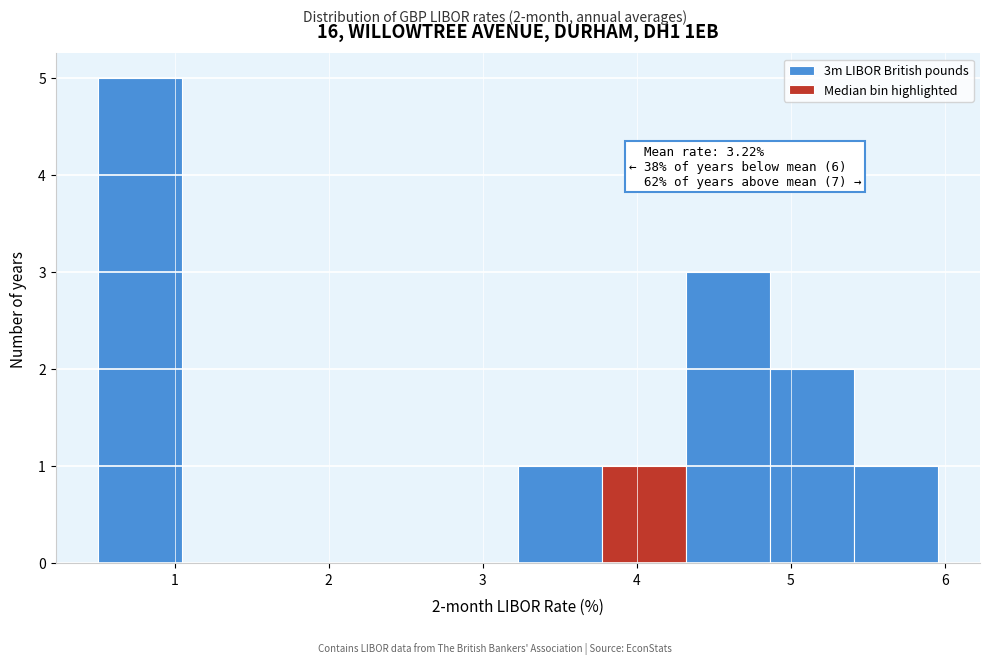

Over which range of the x-axis is the bar tallest?

0.5 to 1.0